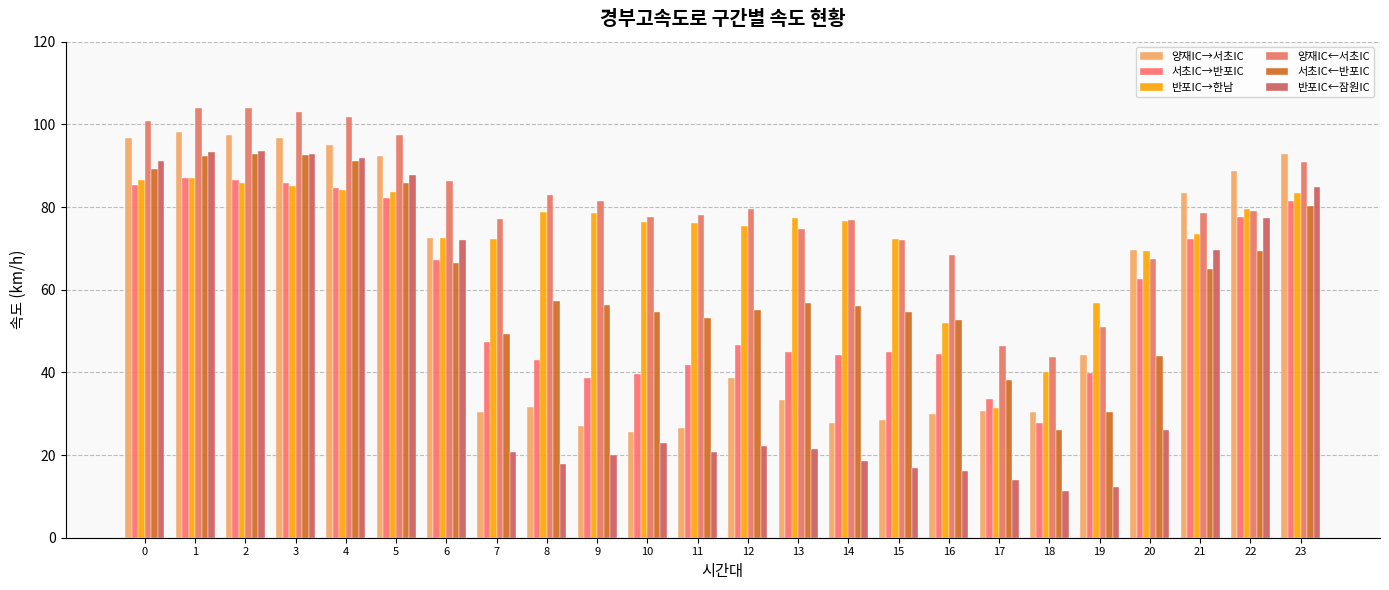

What is the minimum value shown in the chart?

11.4